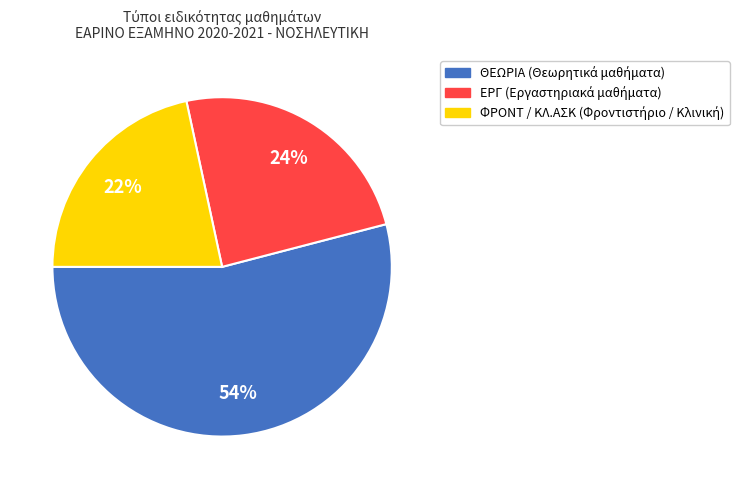

To the nearest percent, what is the difference between the largest and smallest slice percentages?

32%